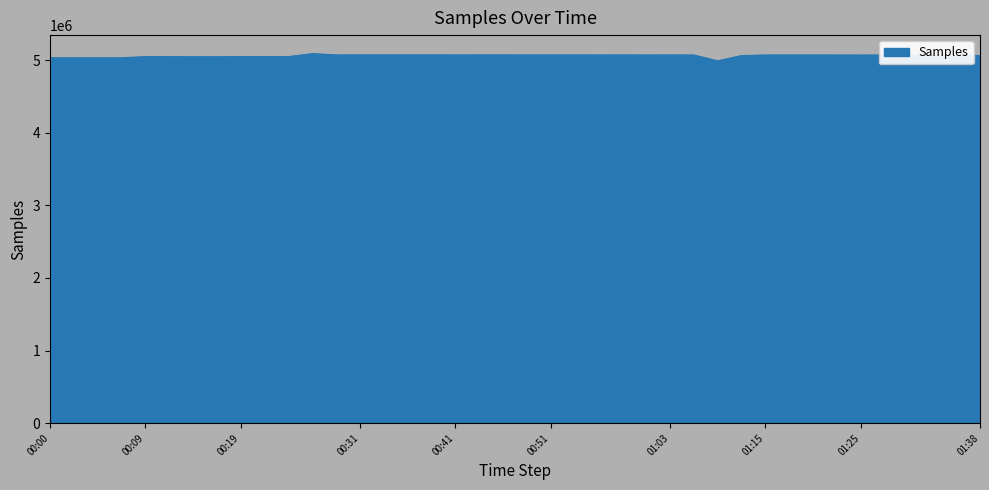

What is the greatest value displayed?

5089117